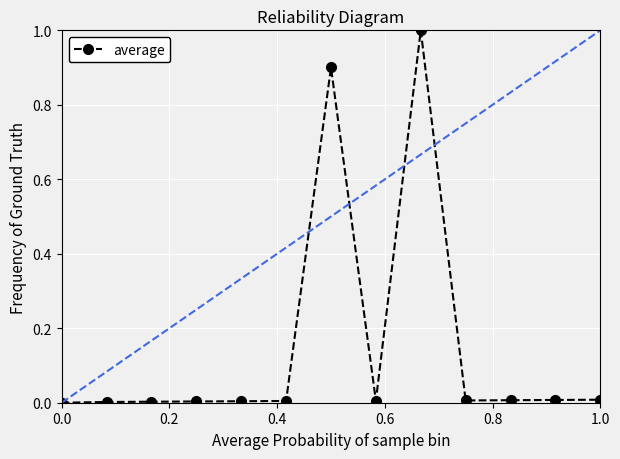

Does the chart have visible grid lines?

Yes